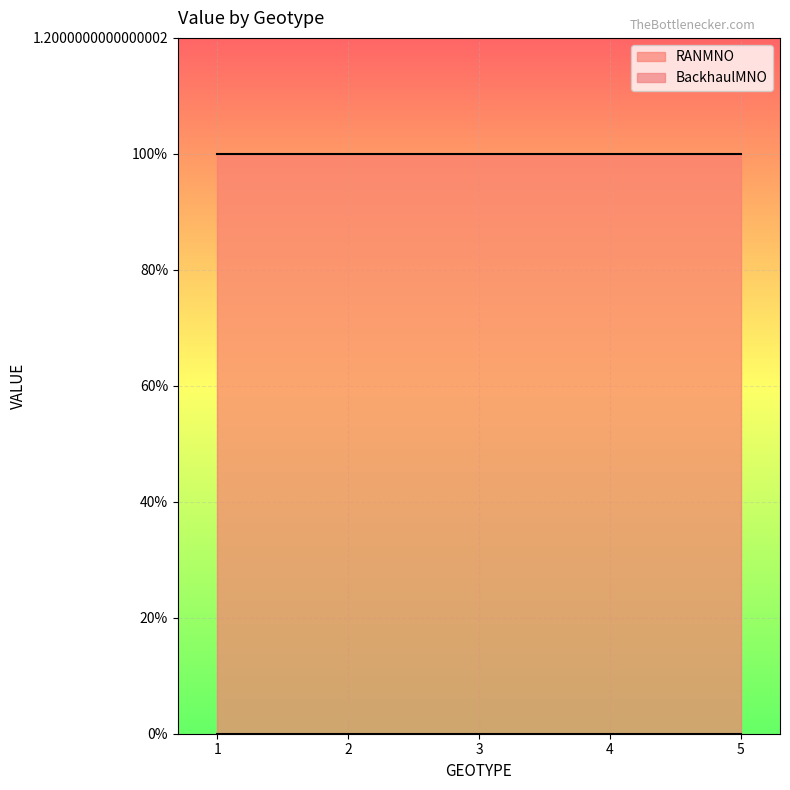

List the labels in order of RANMNO value, smallest first.

1, 2, 3, 4, 5